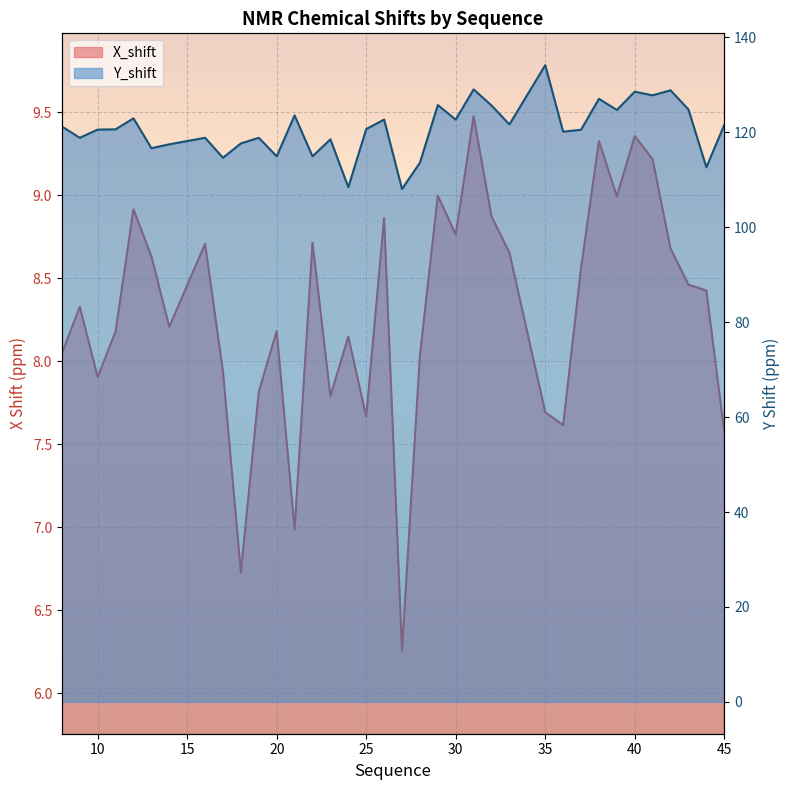

What is the total value across all series at 20?

123.1